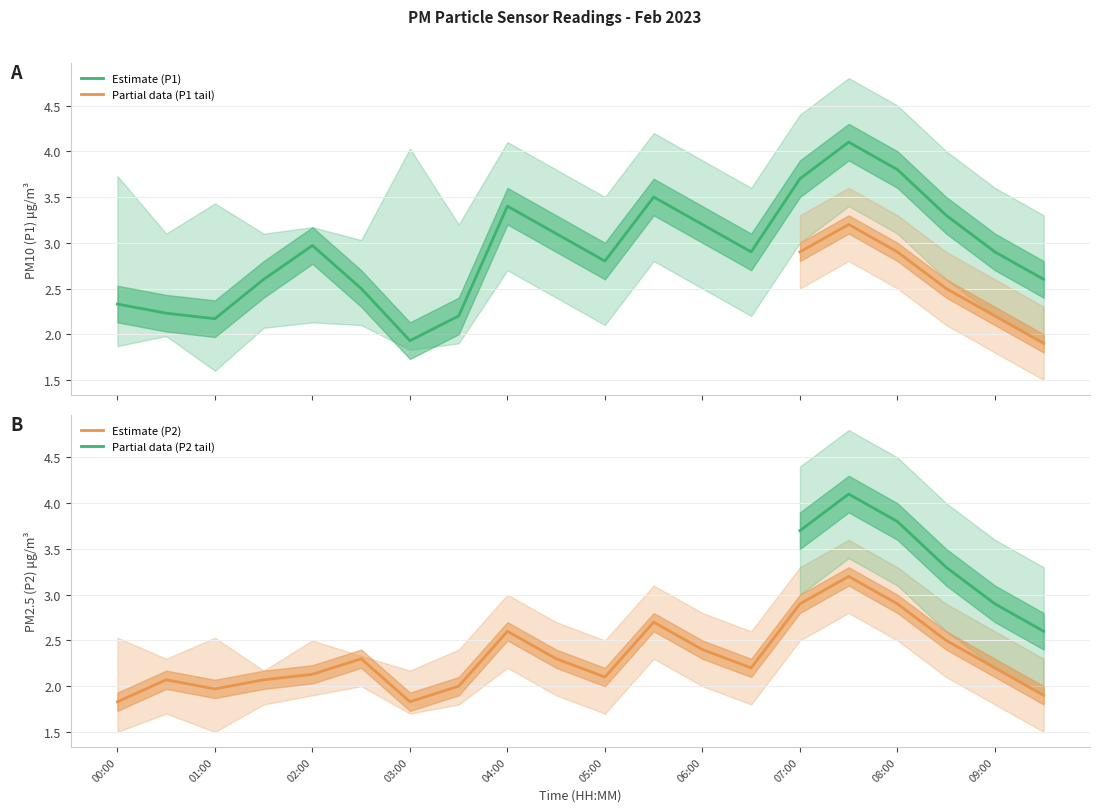

Is it true that P2_upper equals 3.9 at 09:30?

False